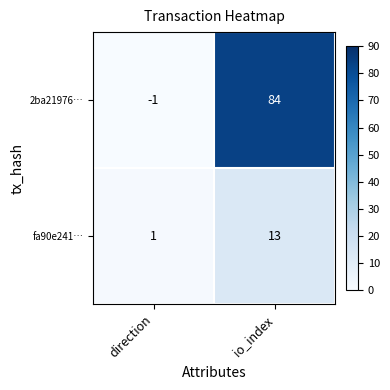

What is the difference between the maximum and minimum values in the fa90e241… series?

12